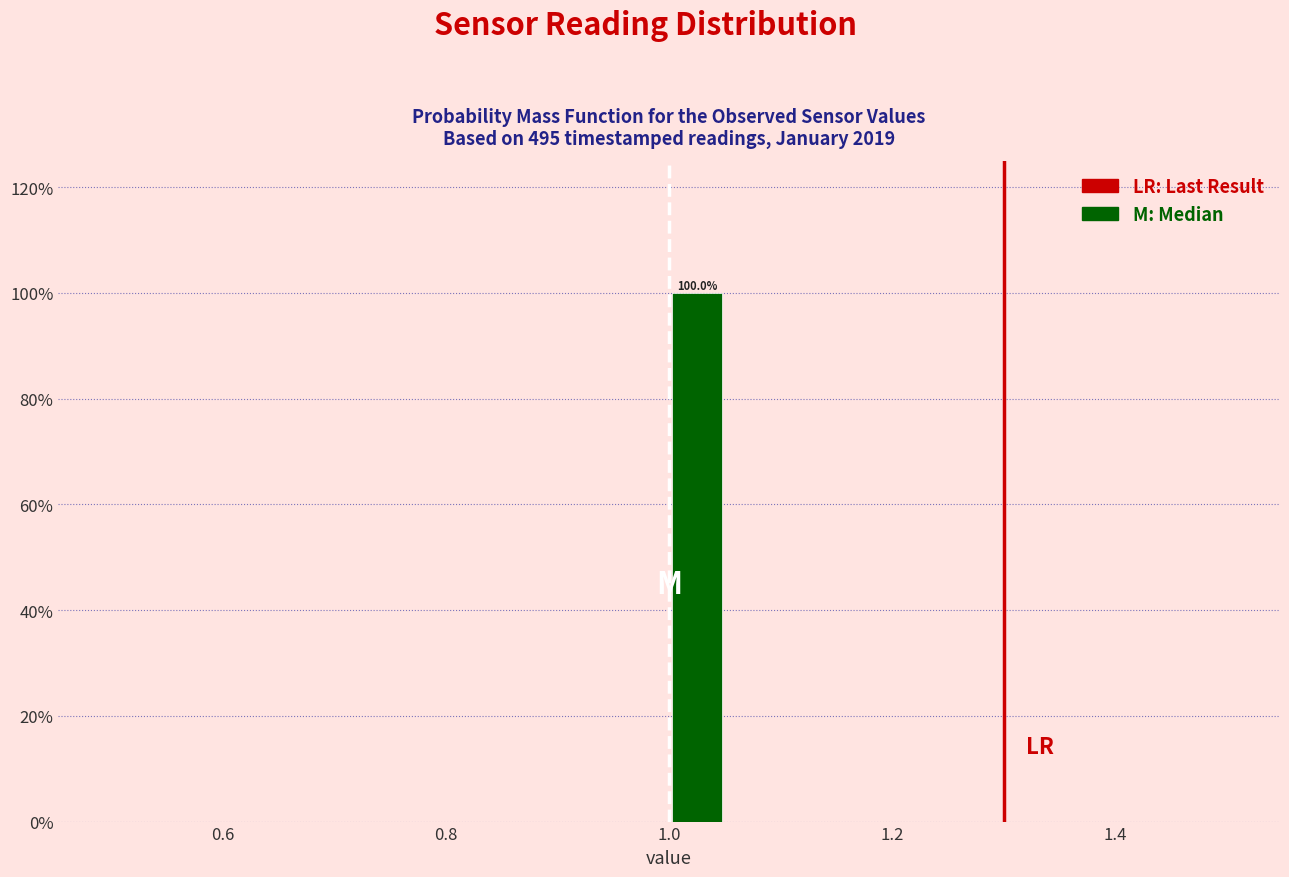

Read against the x-axis, roughly where is the centre of the tallest bar?

1.02